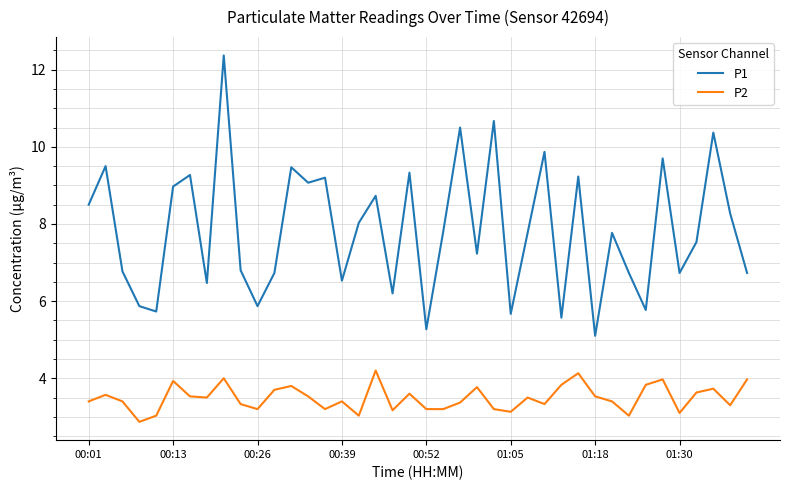

How many interior local valleys does the P1 series have?

13